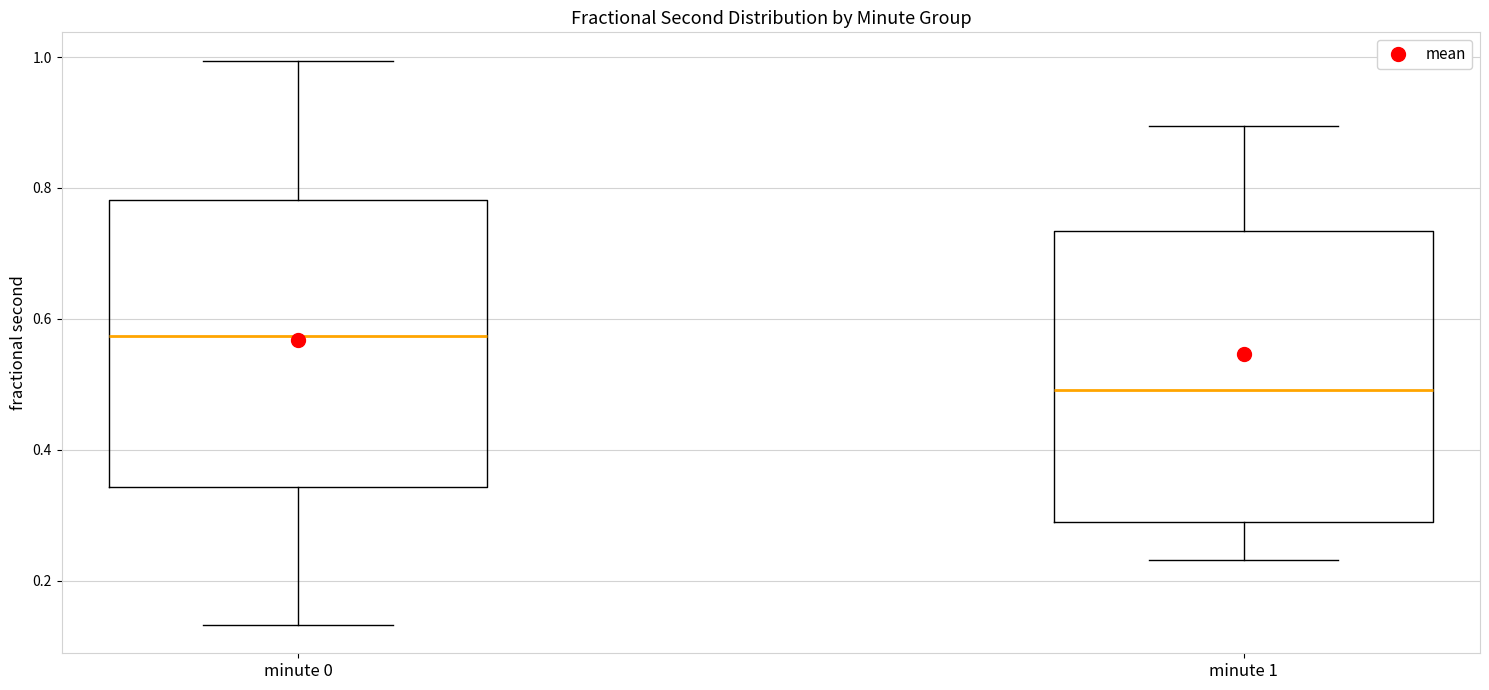

Which box's median line is the lowest?

minute 1